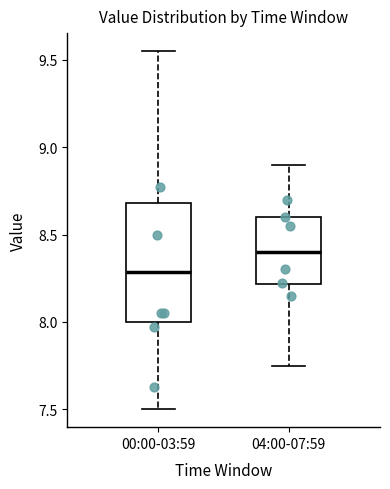

Reading left to right, read every box against the y-axis: the position of its median line, the range the box covers, and the ends of its whiskers. The values are not printed on the chart, so give them approximately, as read against the axis.

00:00-03:59: median 8.30, box 8.00 to 8.70, whiskers 7.50 to 9.55
04:00-07:59: median 8.40, box 8.20 to 8.60, whiskers 7.75 to 8.90